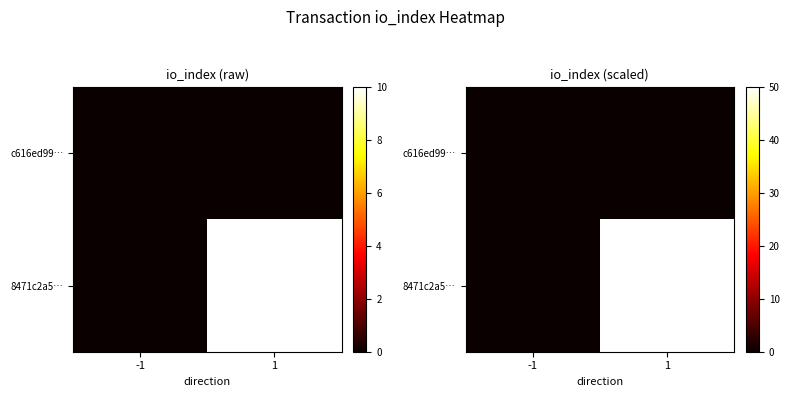

How many values in 8471c2a5… are above zero?

1